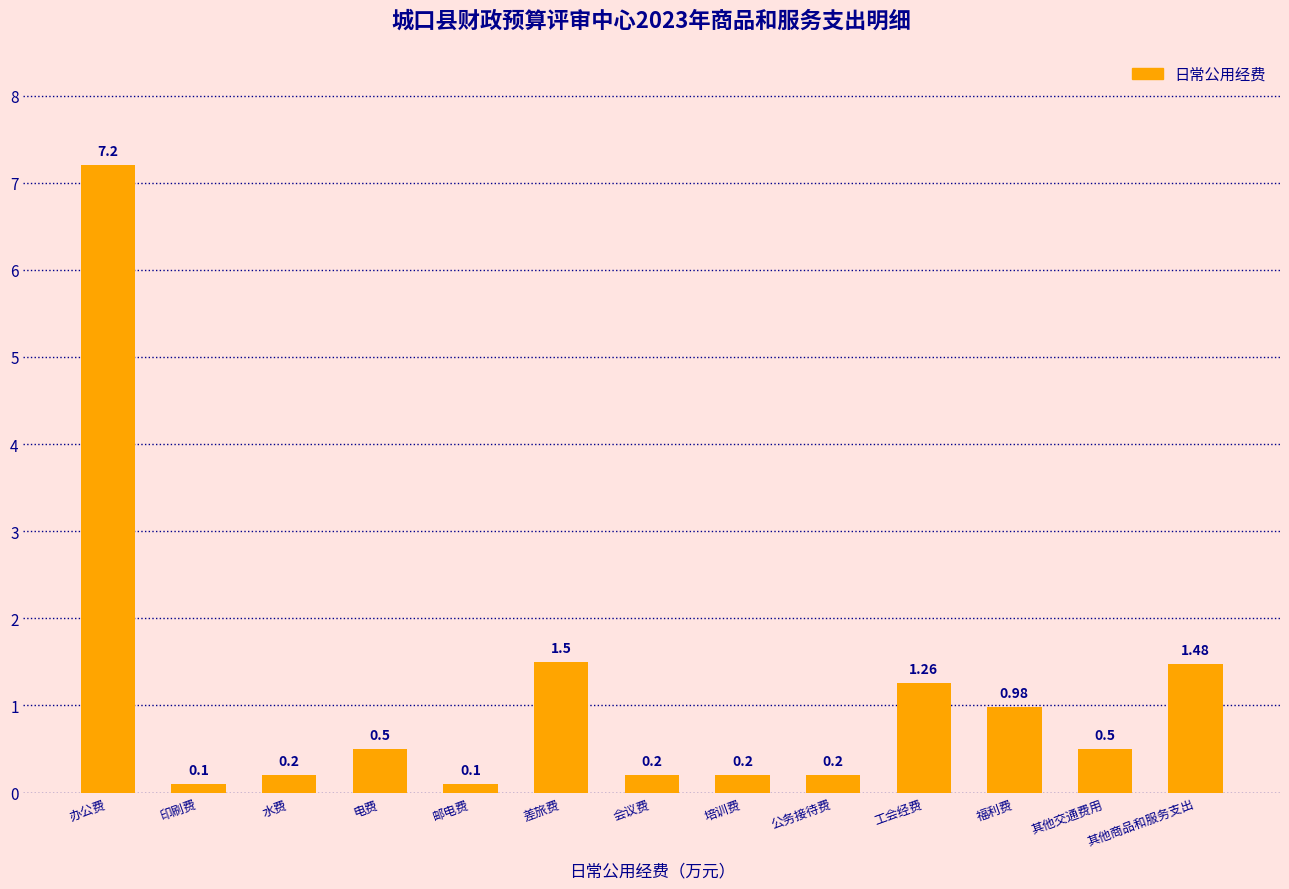

At which category does the chart reach its peak across all series?

办公费